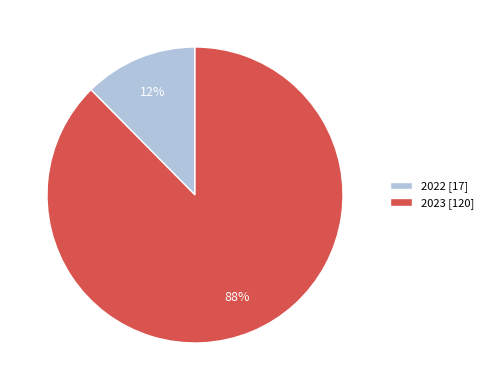

To the nearest percent, what is the average slice percentage?

50%